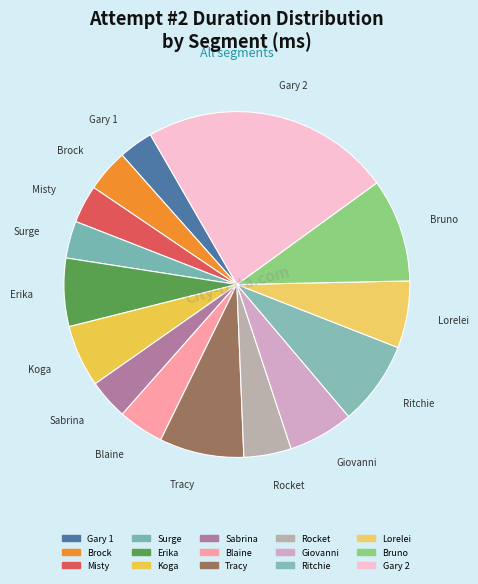

How many slices are in this pie chart?

15